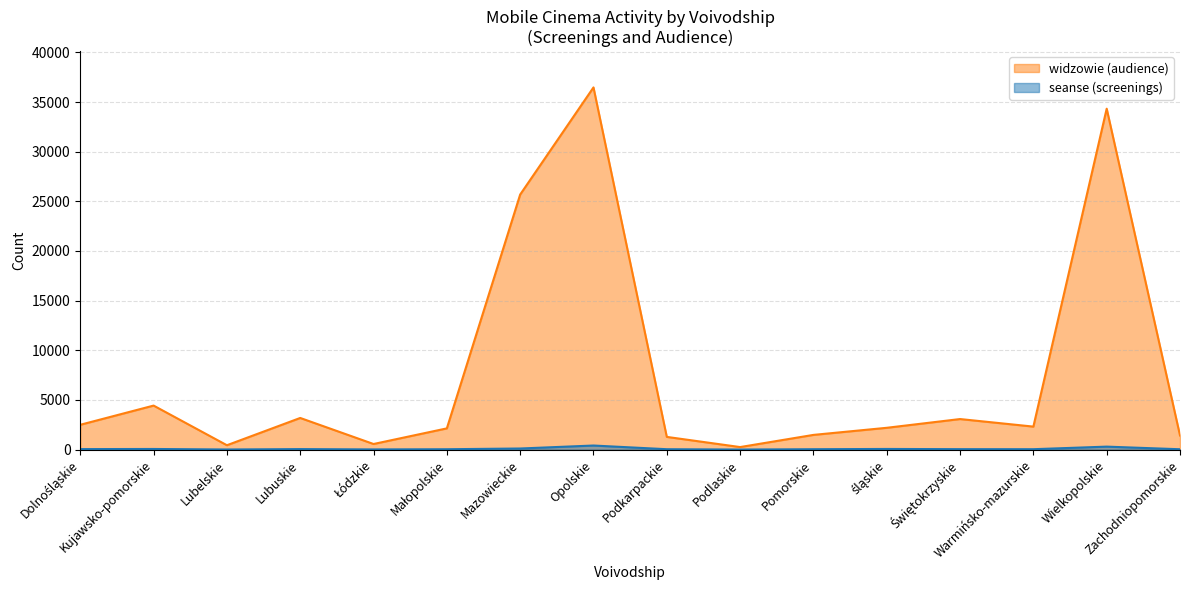

Does the chart display data point markers on the line(s)?

No